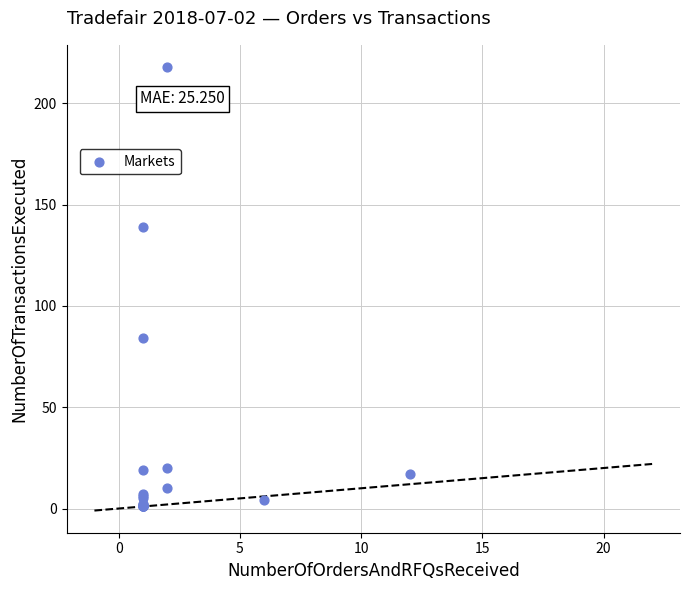

What Y value in the scatter plot is closest to 109?

84